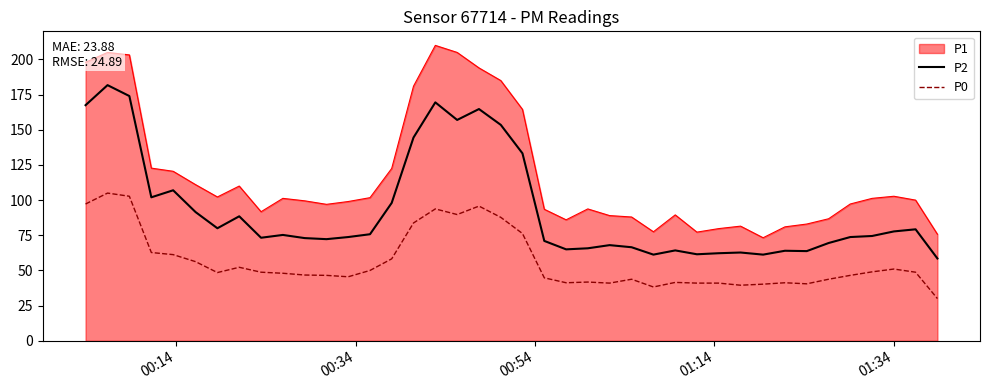

True or false: P2 and P0 intersect in this chart.

False